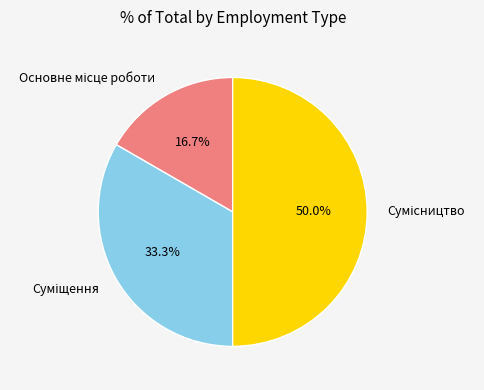

Which category has the biggest portion of the pie?

Сумісництво